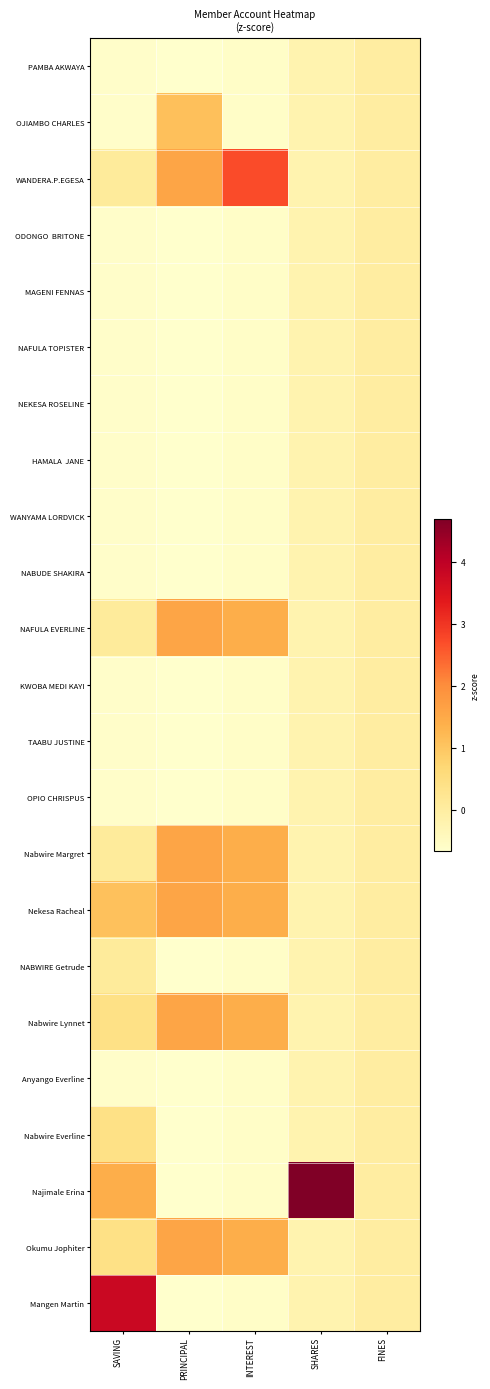

At how many categories does at least one series exceed 2?

3